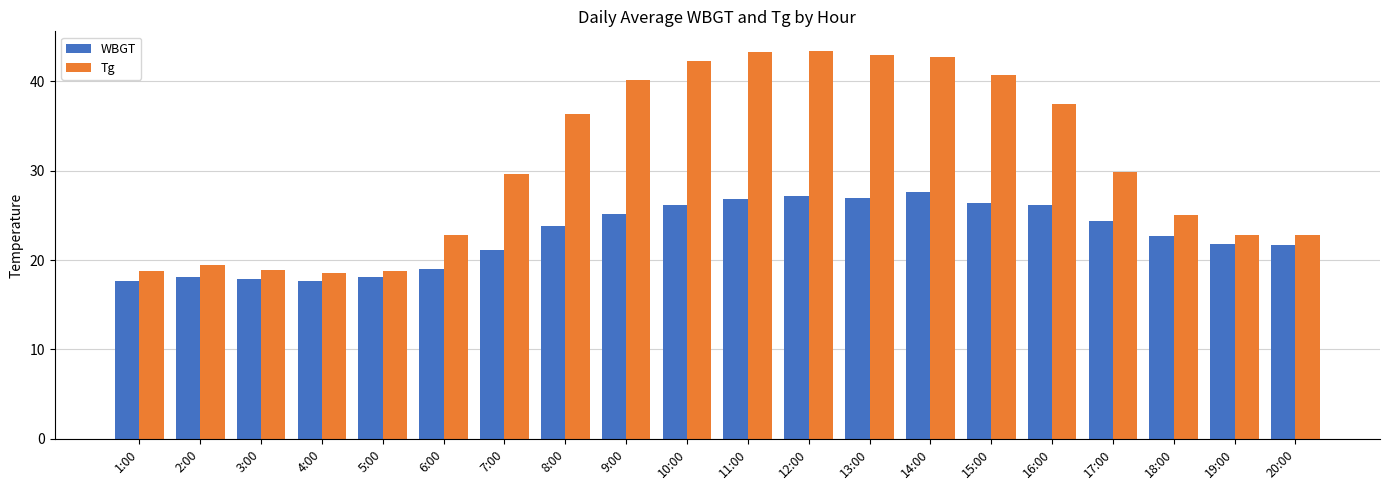

Between 8:00 and 19:00, which series saw the biggest shift?

Tg